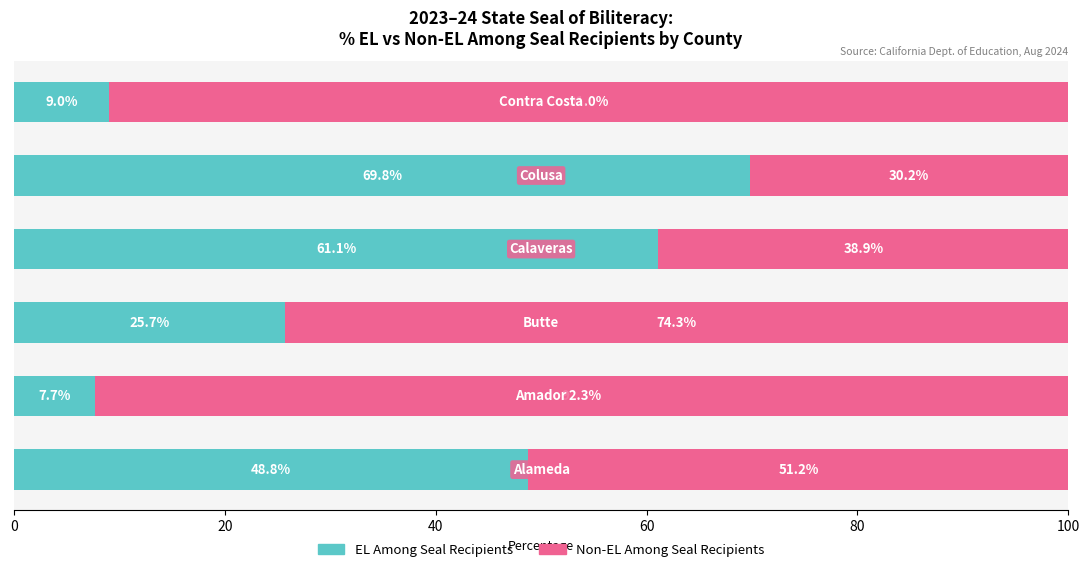

What is the difference between the second highest and minimum values in the EL Among Seal Recipients series?

53.4